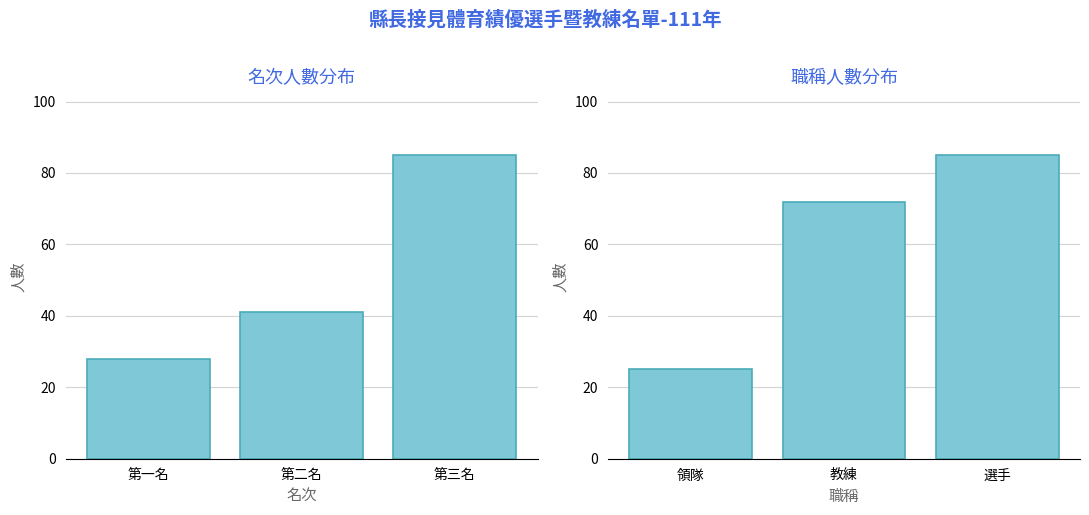

What are all the series names shown in the legend?

名次人數, 職稱人數